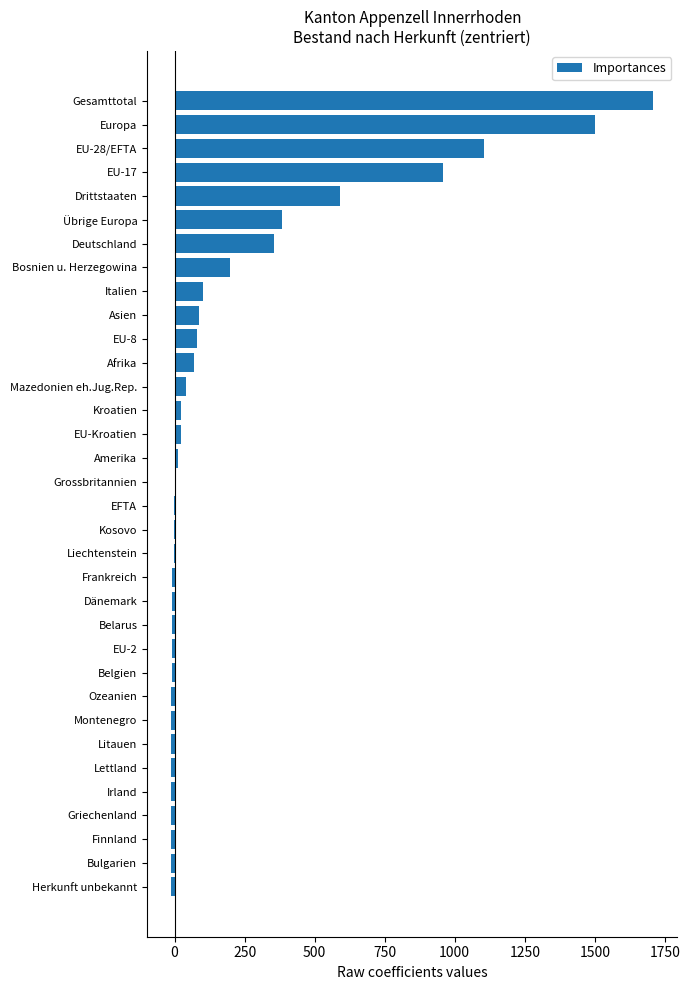

Where is the data nearest to the value 848?

EU-17